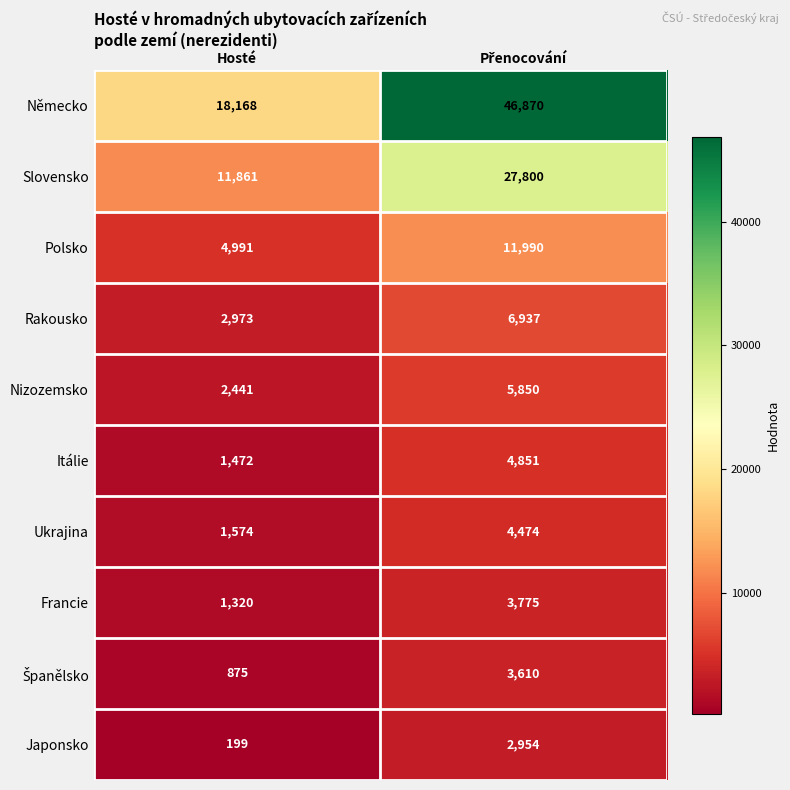

How many series are shown in this chart?

10